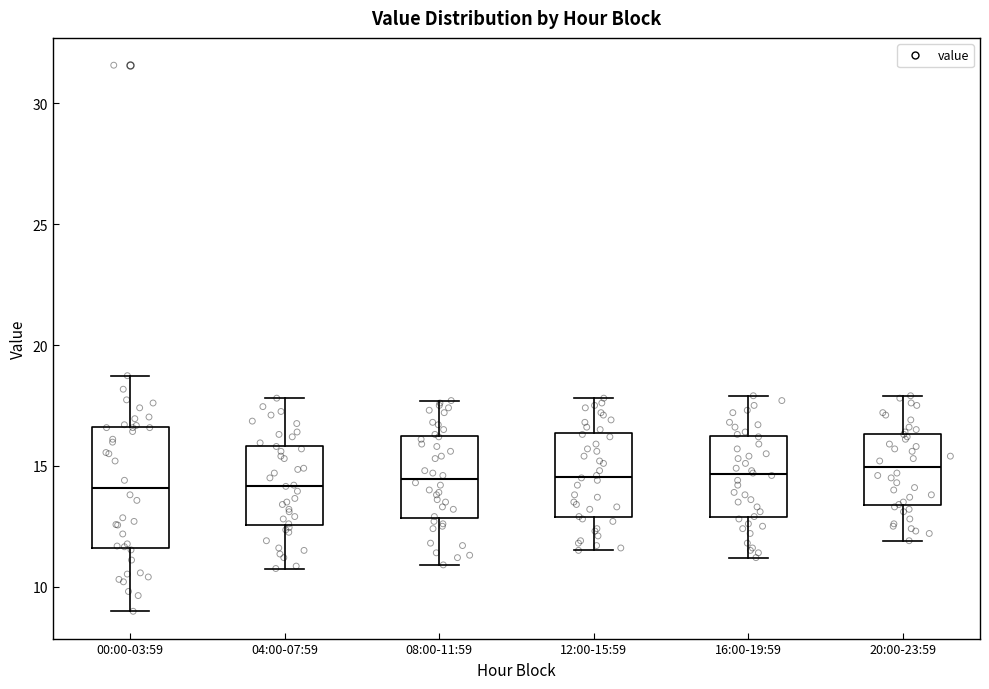

Reading left to right, read every box against the y-axis: the position of its median line, the range the box covers, and the ends of its whiskers. The values are not printed on the chart, so give them approximately, as read against the axis.

00:00-03:59: median 14.0, box 11.5 to 16.5, whiskers 9.0 to 18.5
04:00-07:59: median 14.0, box 12.5 to 16.0, whiskers 11.0 to 18.0
08:00-11:59: median 14.5, box 13.0 to 16.0, whiskers 11.0 to 17.5
12:00-15:59: median 14.5, box 13.0 to 16.5, whiskers 11.5 to 18.0
16:00-19:59: median 14.5, box 13.0 to 16.0, whiskers 11.0 to 18.0
20:00-23:59: median 15.0, box 13.5 to 16.5, whiskers 12.0 to 18.0